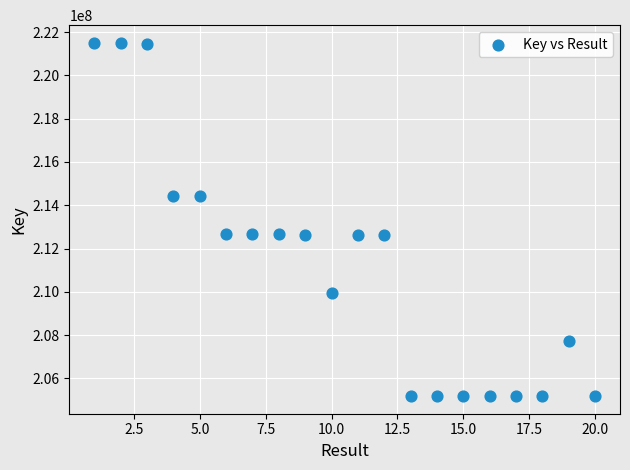

What is the range of Y values (max minus min)?

16314490